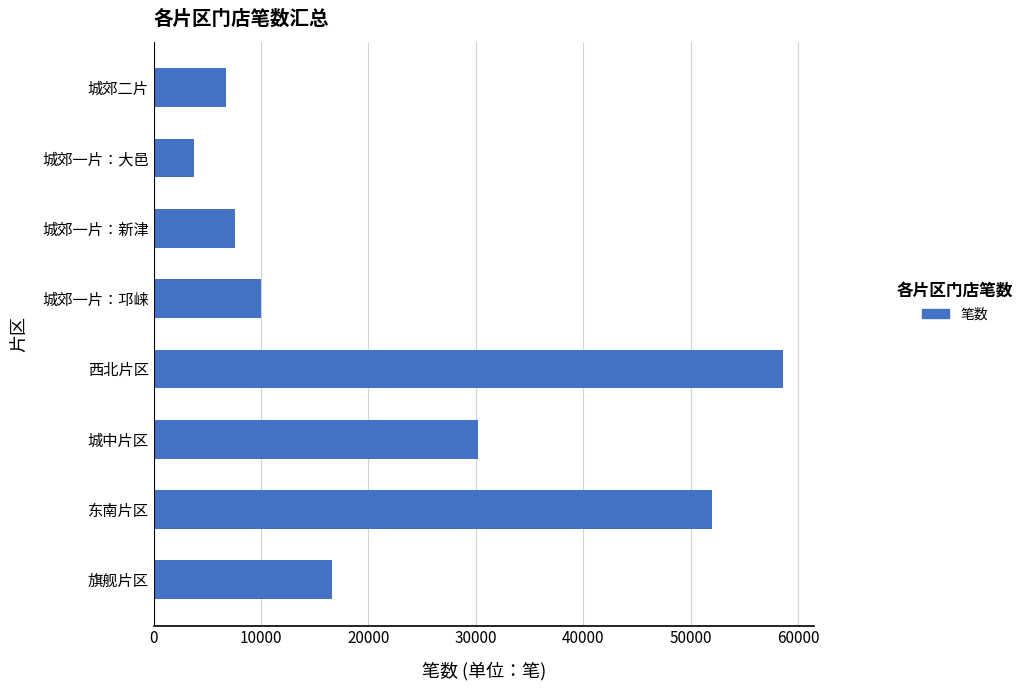

Are the bars horizontal?

Yes